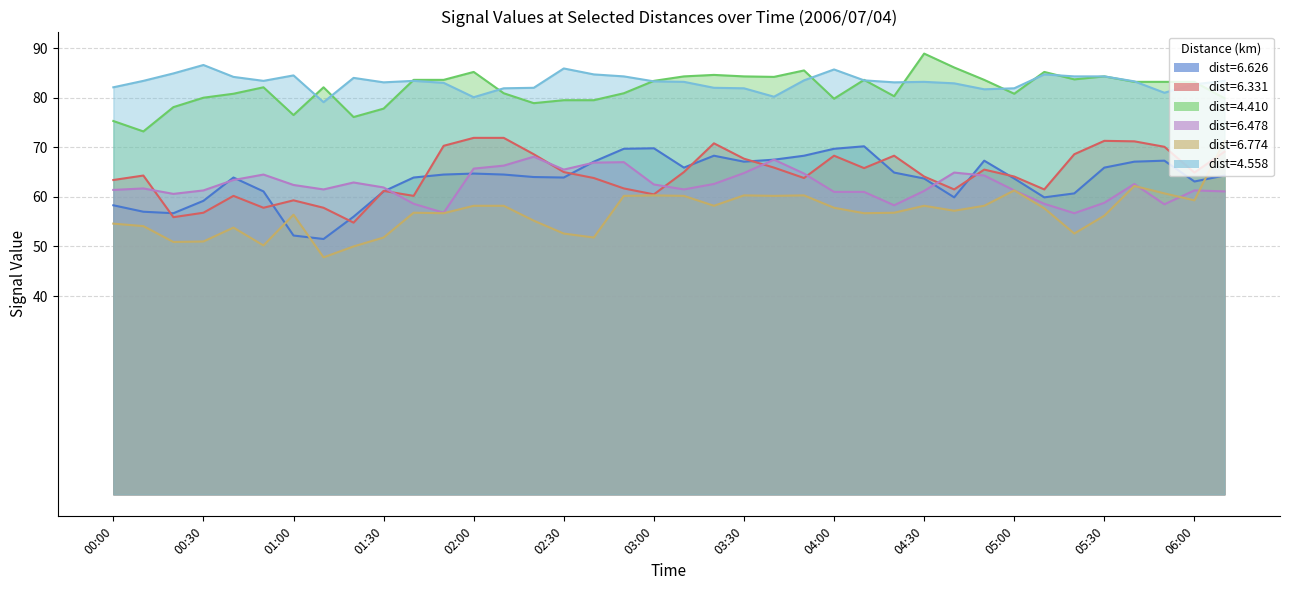

At which category is the sum across all series the highest?

05:40